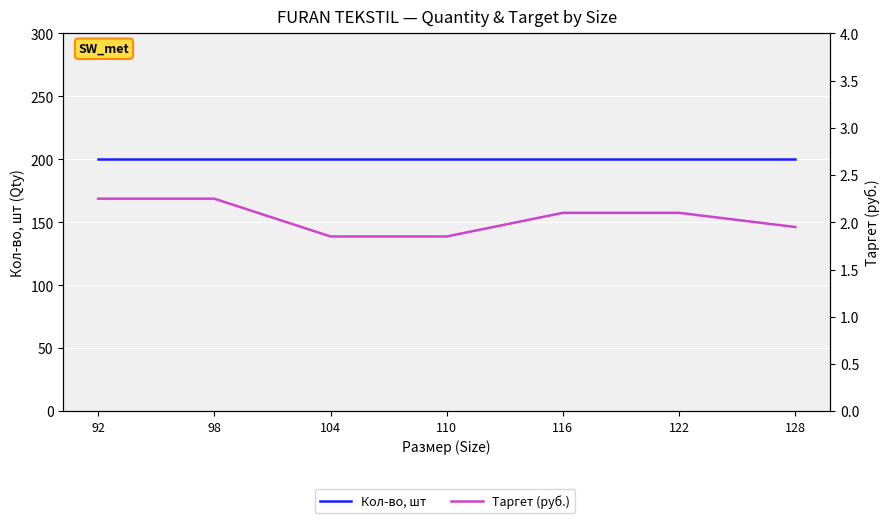

Rank the series by their maximum value, from lowest to highest.

Таргет (руб.), Кол-во, шт